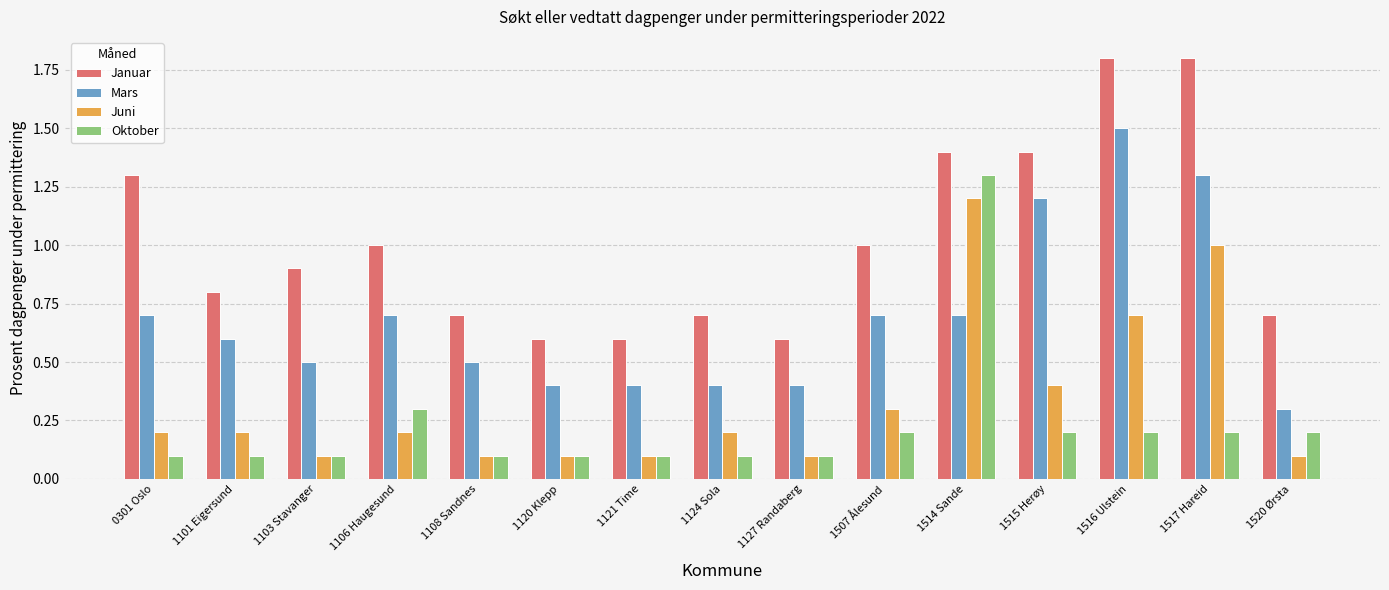

Is the value of Mars at 1120 Klepp greater than the value of Januar at 1106 Haugesund?

No